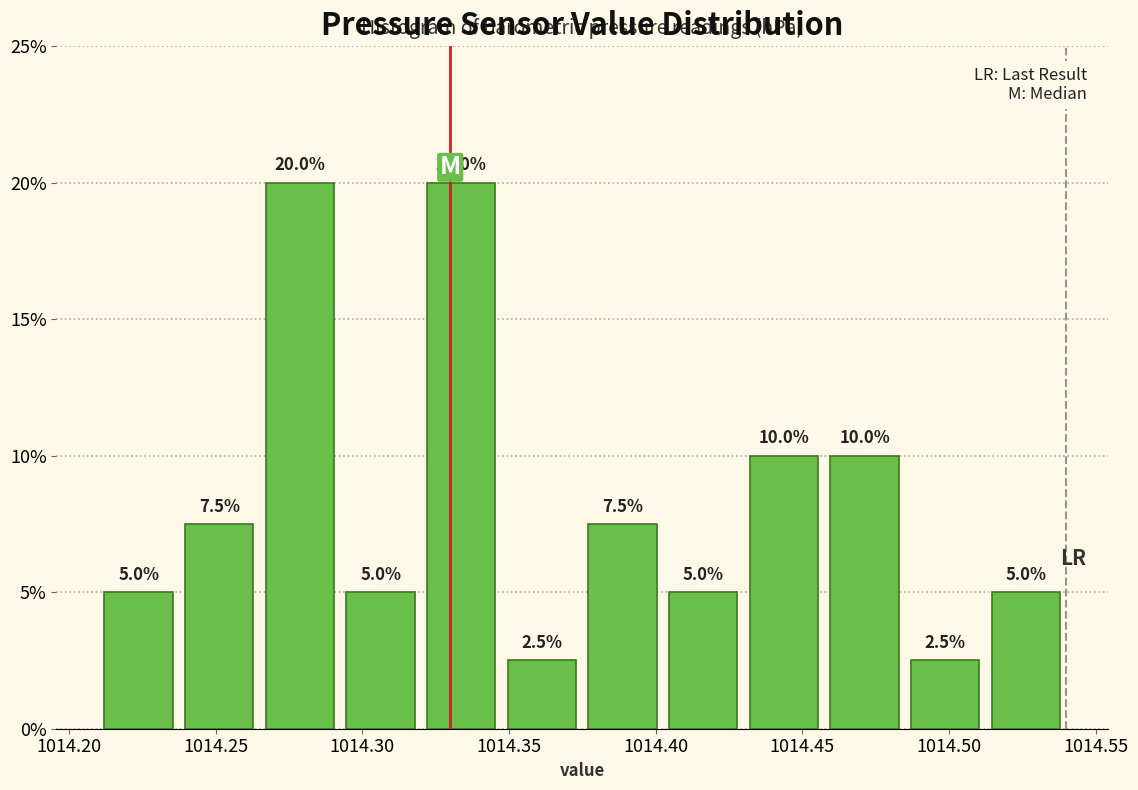

Reading left to right, transcribe this chart: for each bar, give the range it covers on the x-axis and its height. The bar edges are not printed on the chart, so give them approximately, as read against the axis.

1014.210 to 1014.240: 5.0
1014.240 to 1014.265: 7.5
1014.265 to 1014.295: 20.0
1014.295 to 1014.320: 5.0
1014.320 to 1014.350: 20.0
1014.350 to 1014.375: 2.5
1014.375 to 1014.405: 7.5
1014.405 to 1014.430: 5.0
1014.430 to 1014.460: 10.0
1014.460 to 1014.485: 10.0
1014.485 to 1014.515: 2.5
1014.515 to 1014.540: 5.0